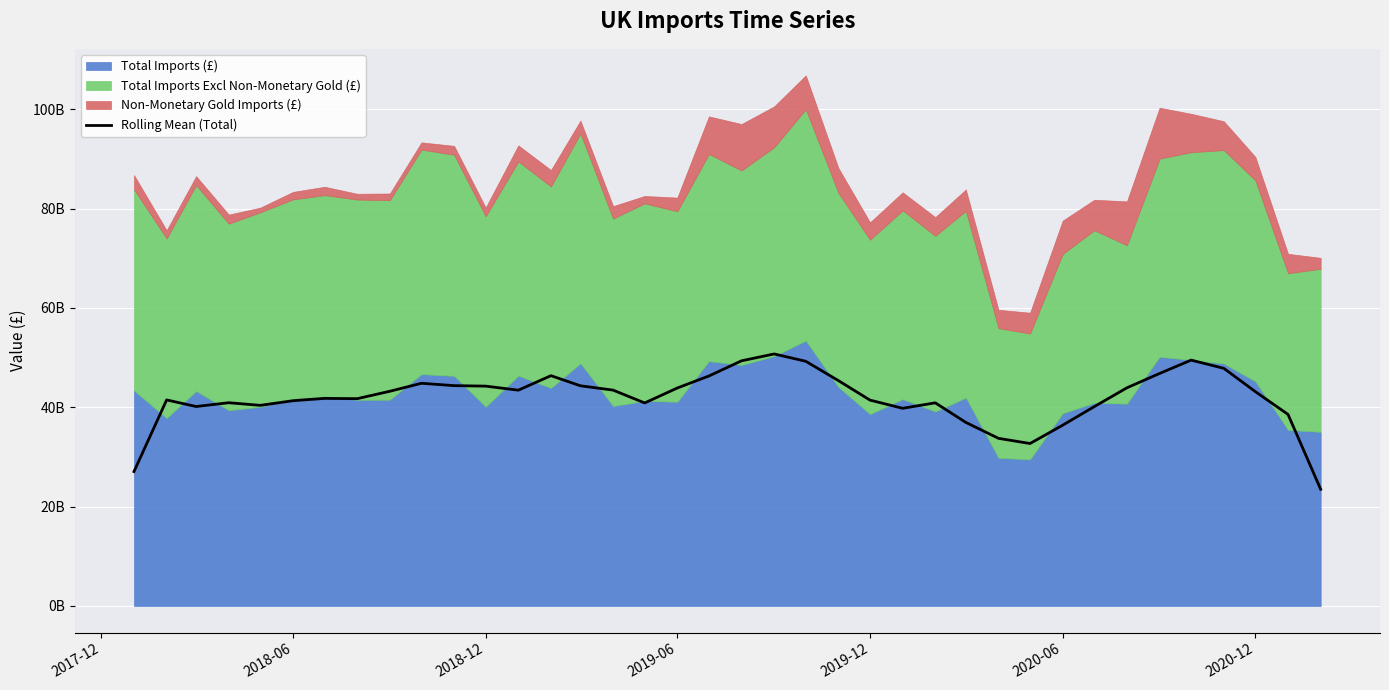

How many interior local valleys (lower than both neighbors) does the data have?

7